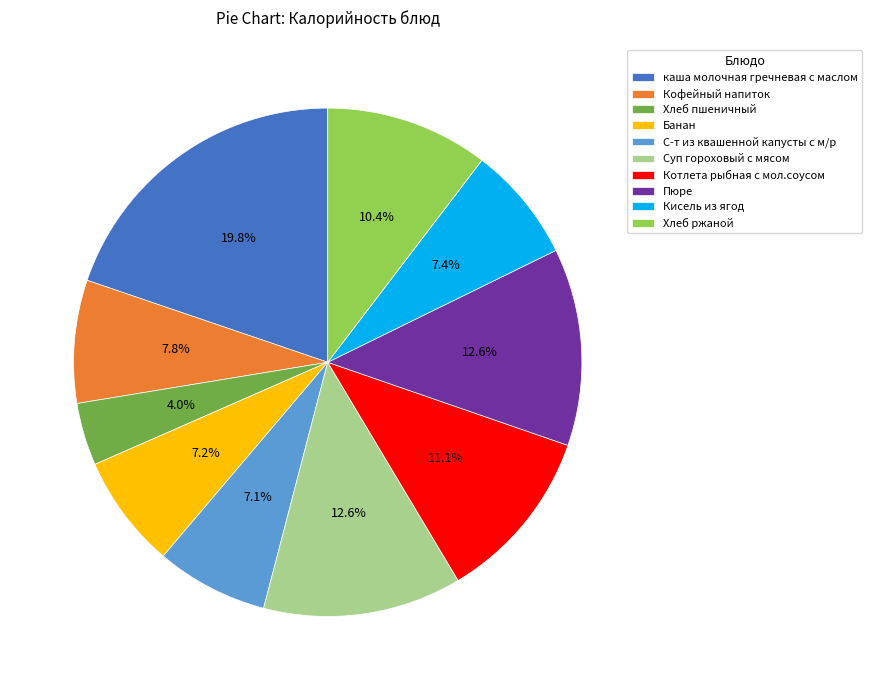

To the nearest percent, what portion does Хлеб пшеничный represent?

4%